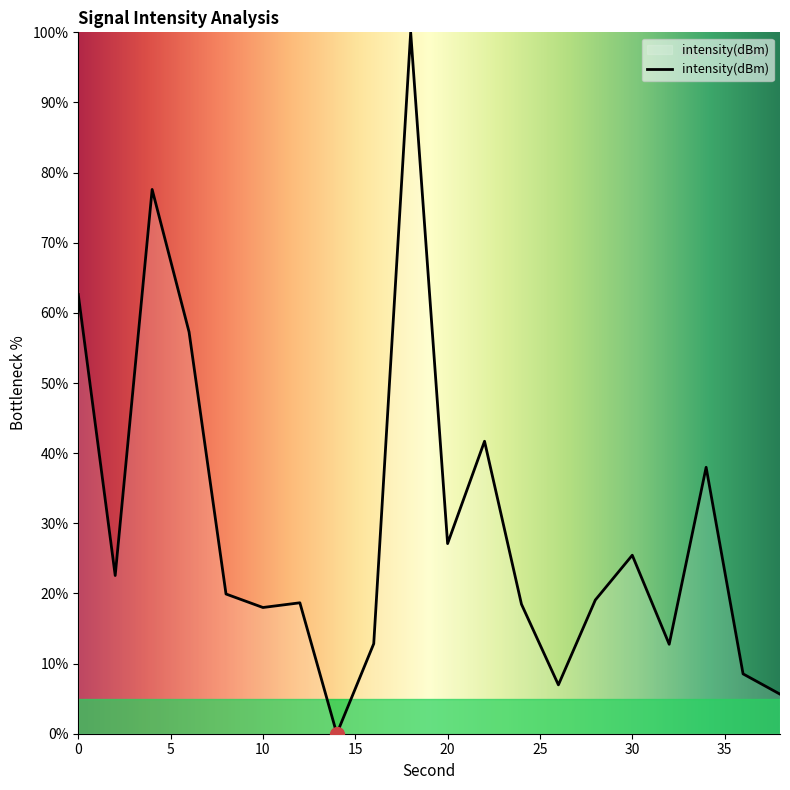

What is the greatest value displayed?

100.0